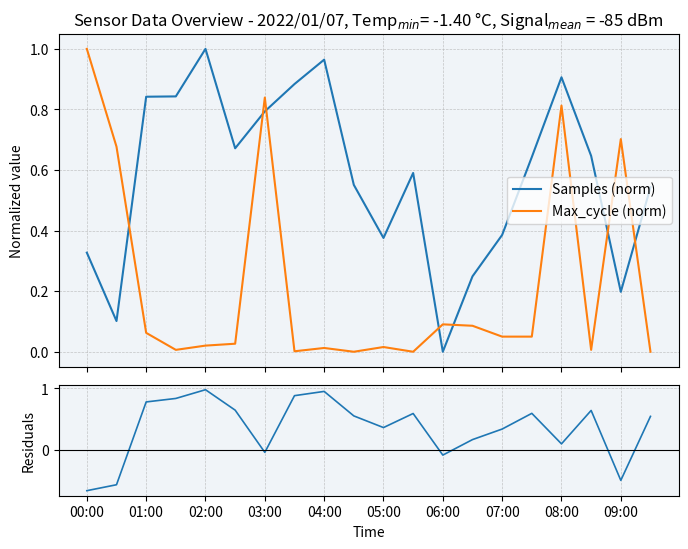

True or false: Max_cycle (norm) and Samples (norm) intersect in this chart.

True